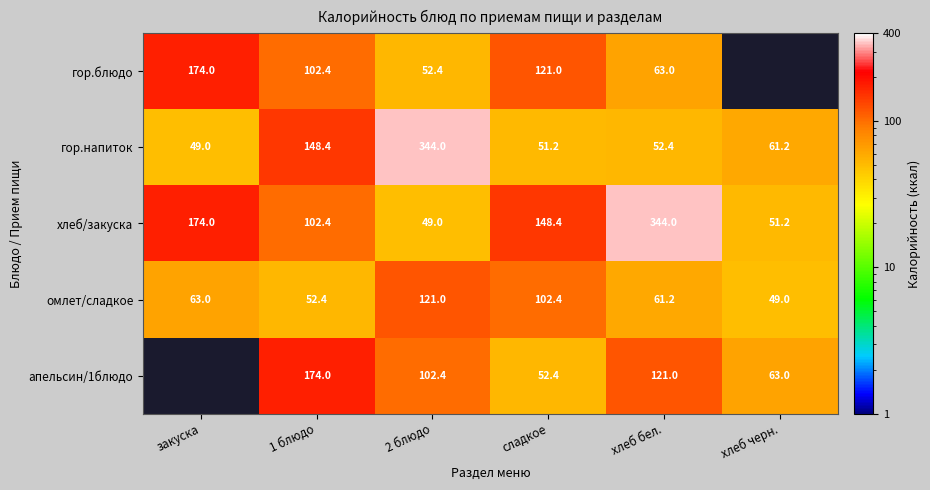

Is the value of хлеб/закуска at 1 блюдо greater than the value of апельсин/1блюдо at сладкое?

Yes